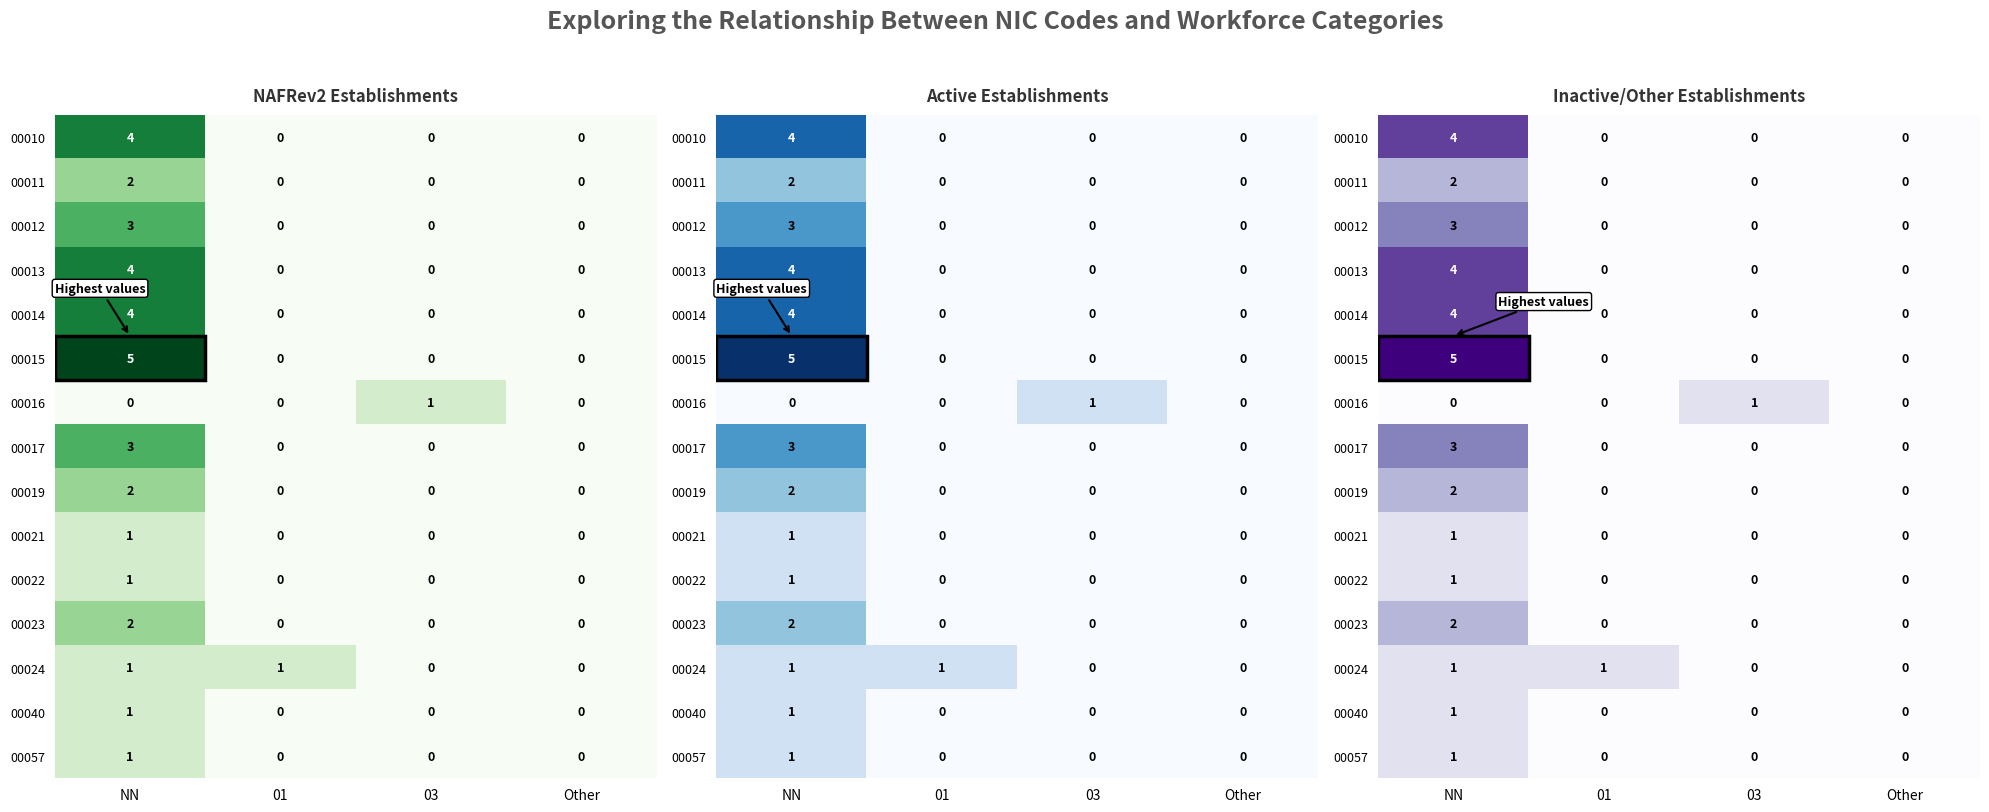

Rank the series by their maximum value, from highest to lowest.

00015, 00010, 00013, 00014, 00012, 00017, 00011, 00019, 00023, 00016, 00021, 00022, 00024, 00040, 00057